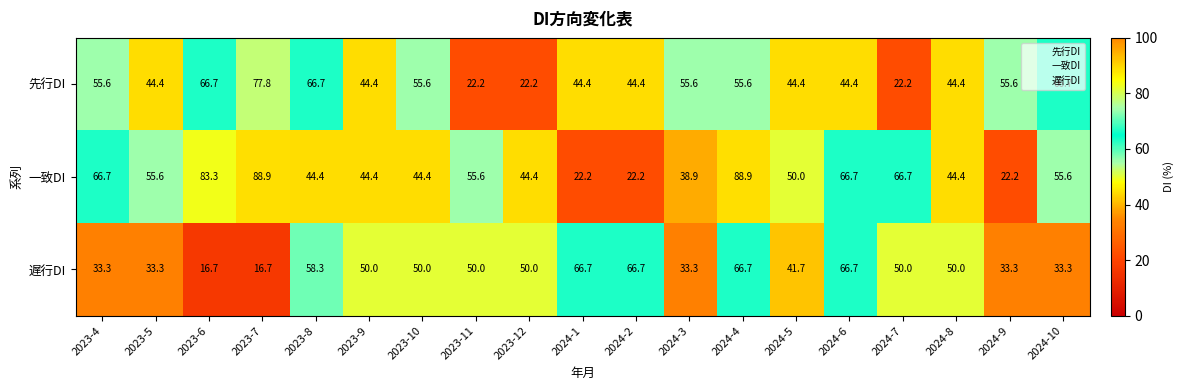

What is the sum of all 一致DI values?

1005.5